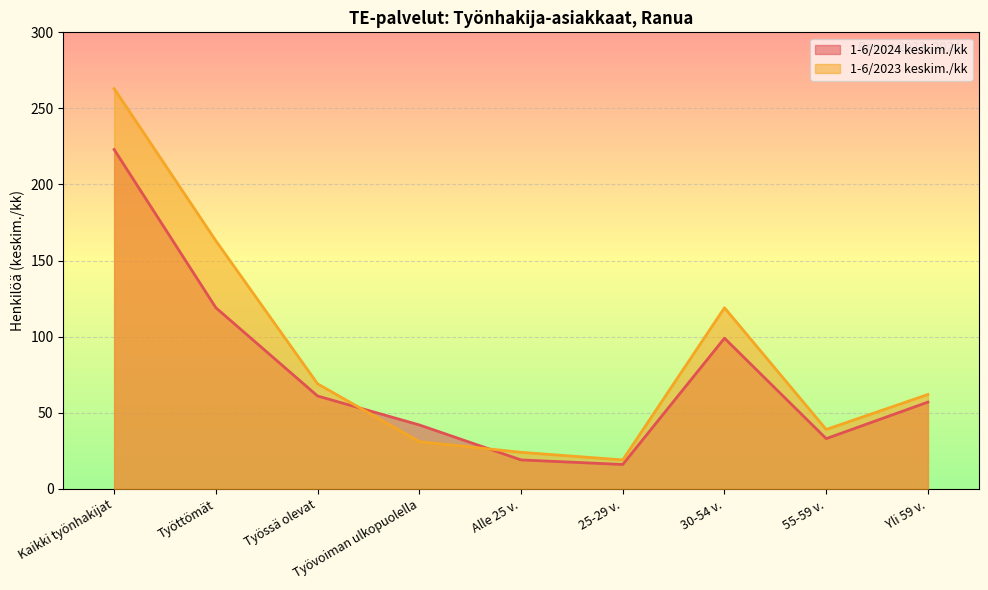

The value of 1-6/2024 keskim./kk at Yli 59 v. is 12. True or false?

False